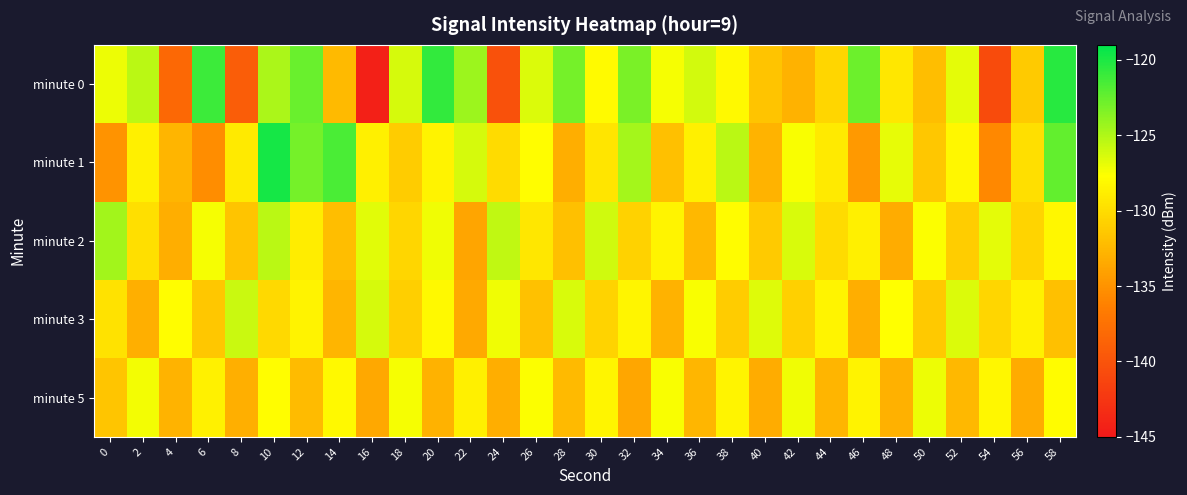

Which series has the largest range (max minus min)?

minute 0